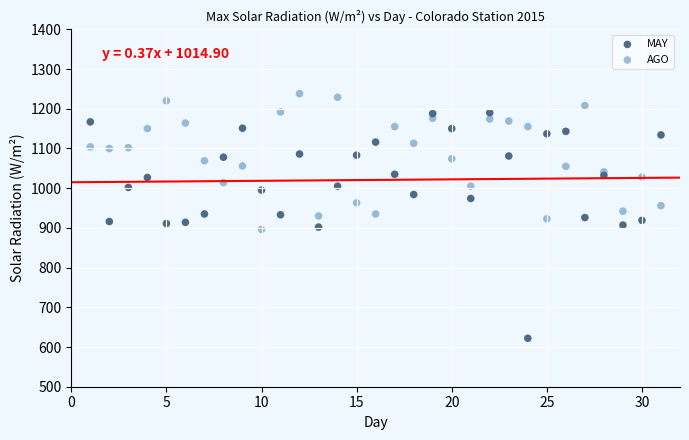

Which series reaches the maximum Y coordinate?

AGO